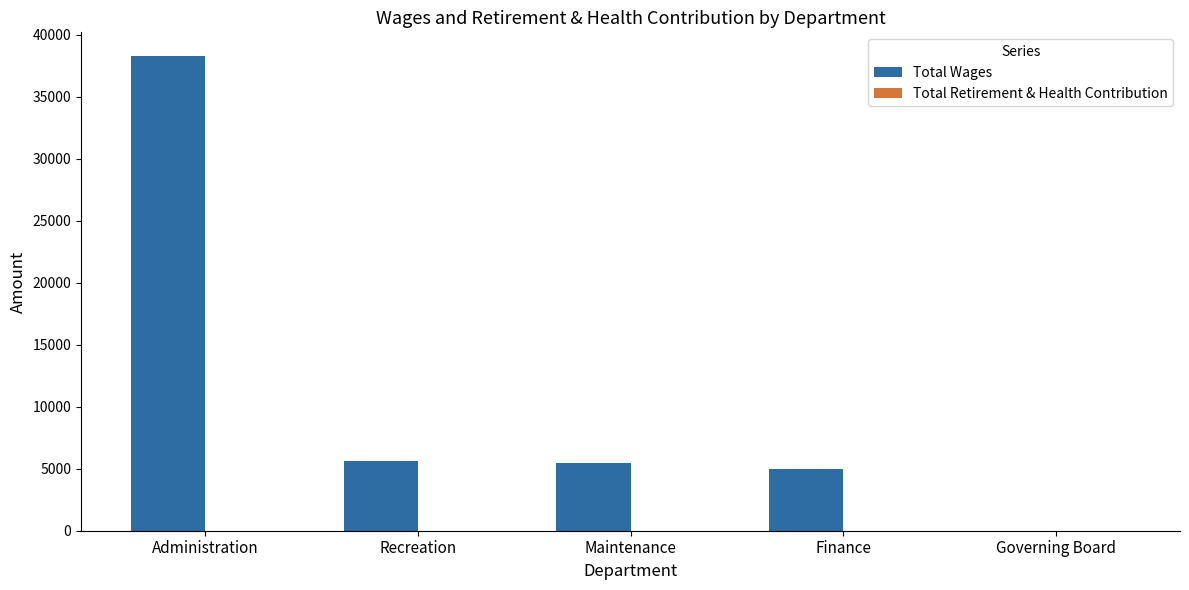

Reading left to right, list all the values displayed in this chart.

Administration=38272	Recreation=5640	Maintenance=5479	Finance=4995	Governing Board=0